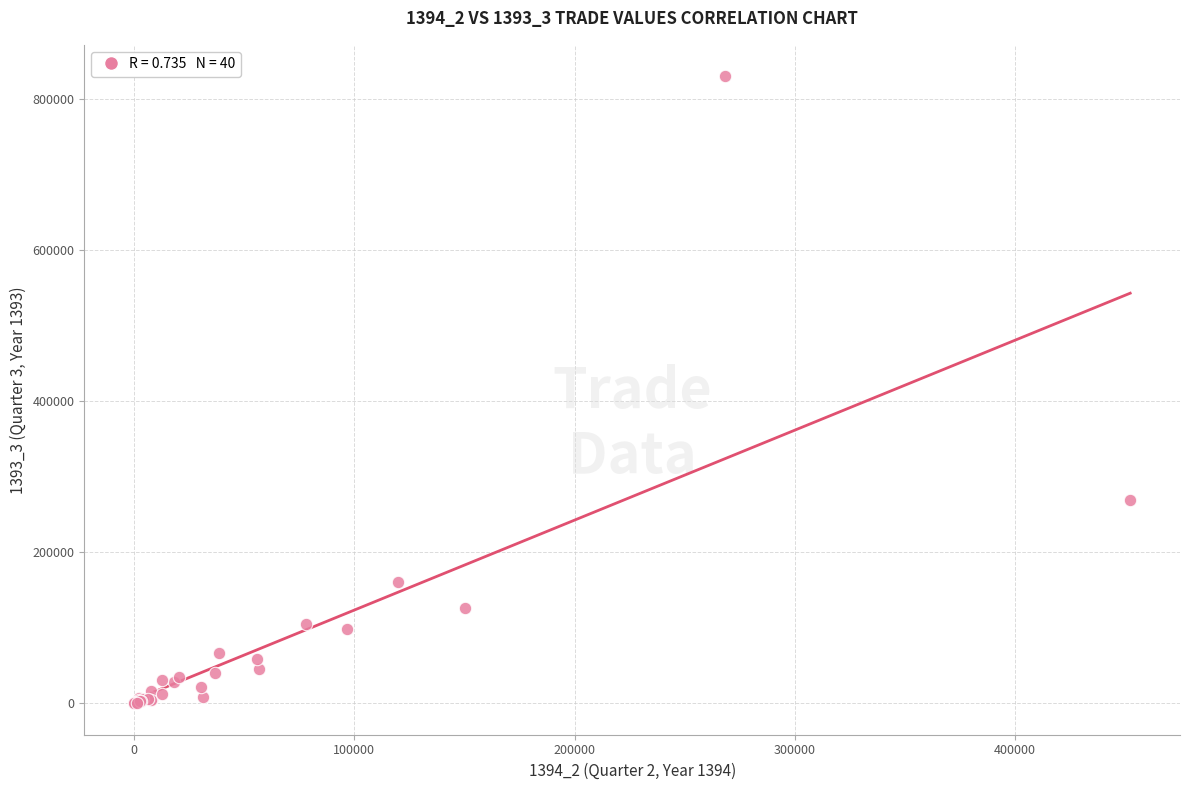

What Y value in the scatter plot is closest to 415169?

268770.5